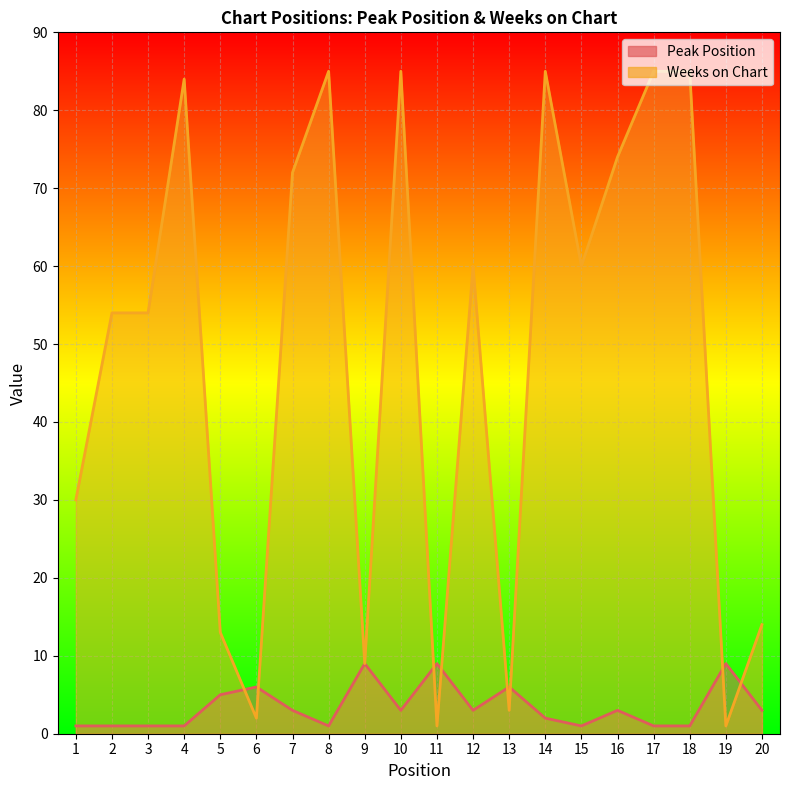

What is the approximate value of Peak Position at 1?

1